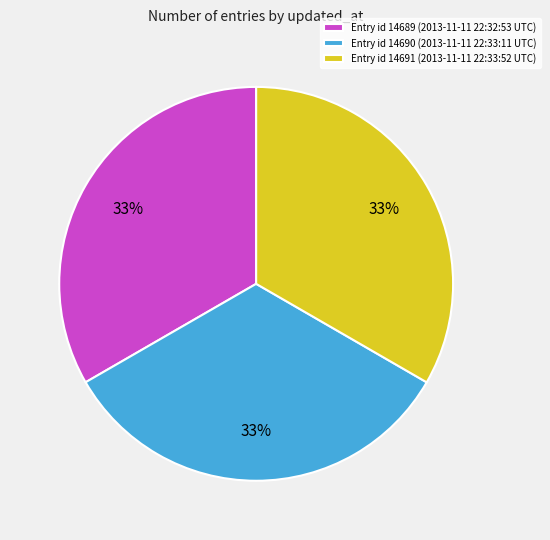

Is Entry id 14690 (2013-11-11 22:33:11 UTC) the majority of the pie?

No